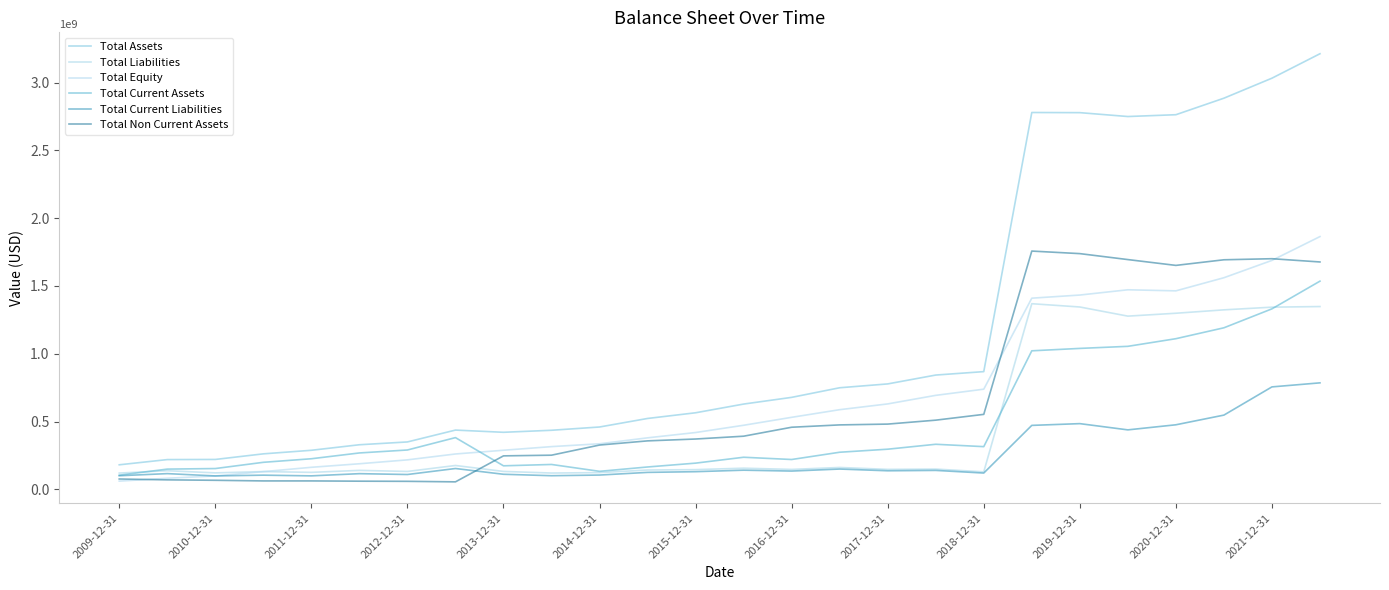

True or false: Total Liabilities has more than 2 interior local peaks.

True